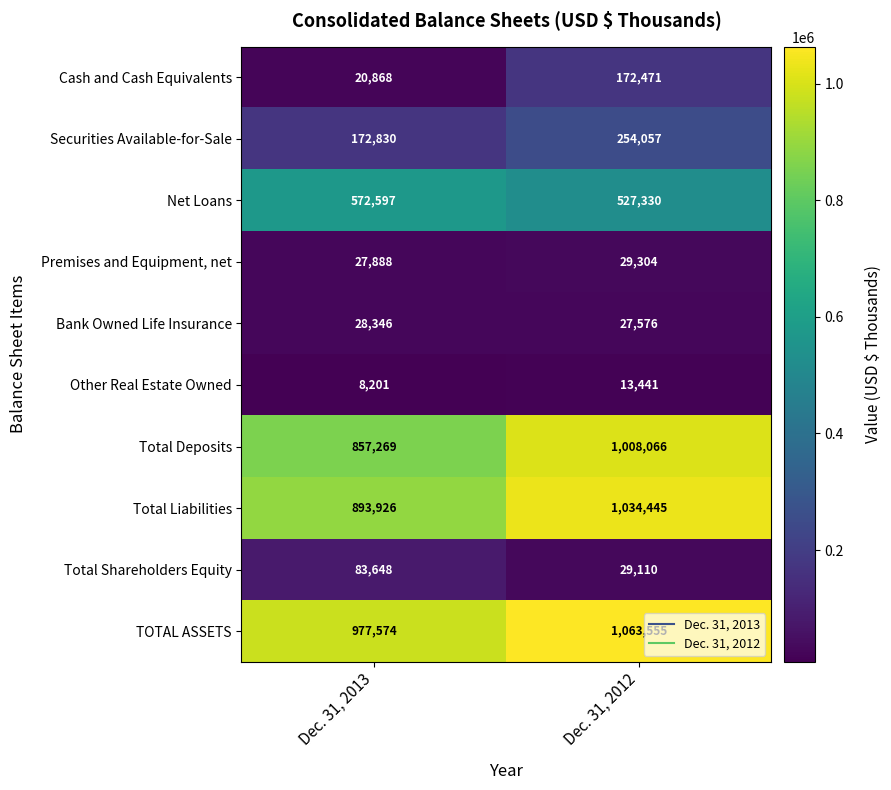

At how many categories does at least one series exceed 538876?

2